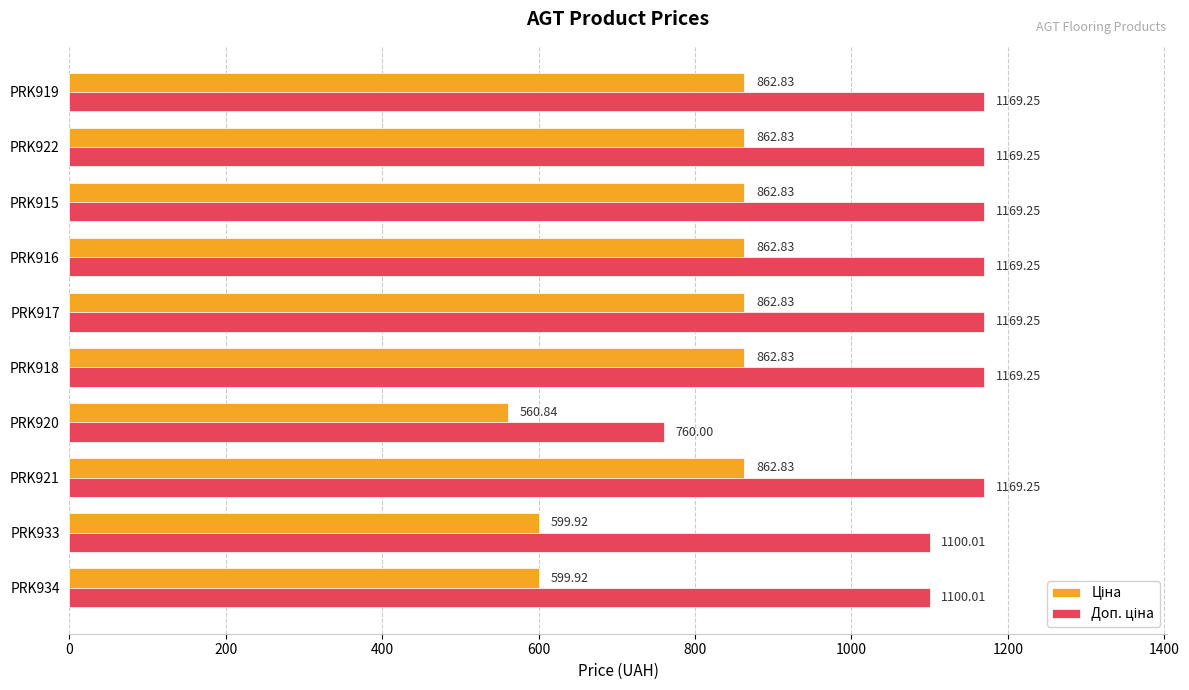

At how many categories does at least one series exceed 660?

10